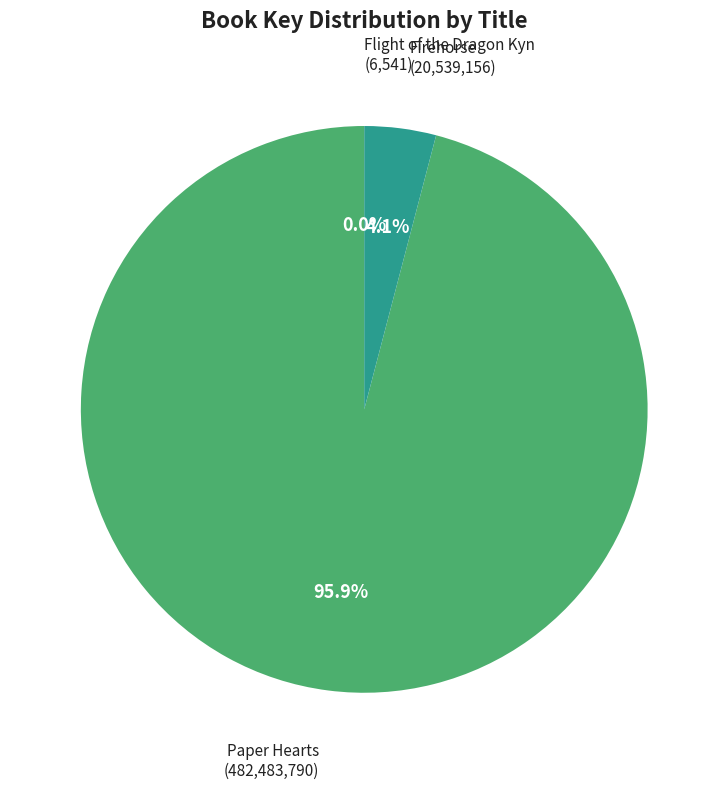

Does any single category account for the majority?

Yes